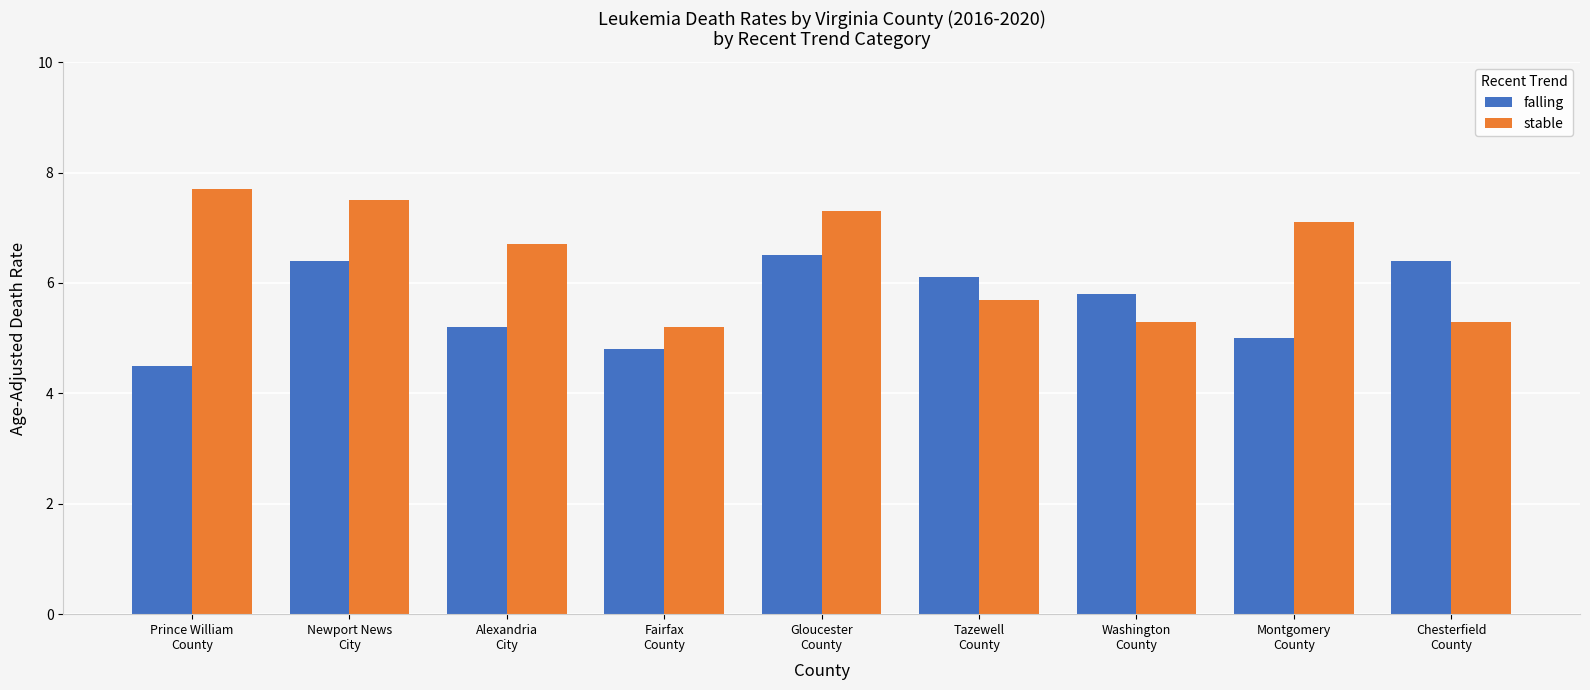

Is it true that stable equals 5.3 at Chesterfield
County?

True